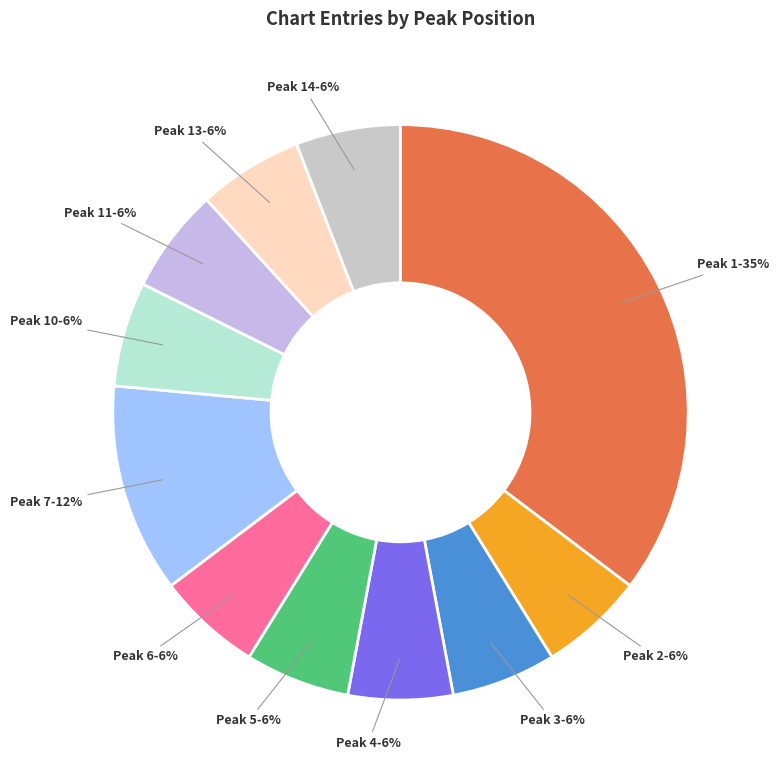

To the nearest percent, what is the average slice percentage?

9%